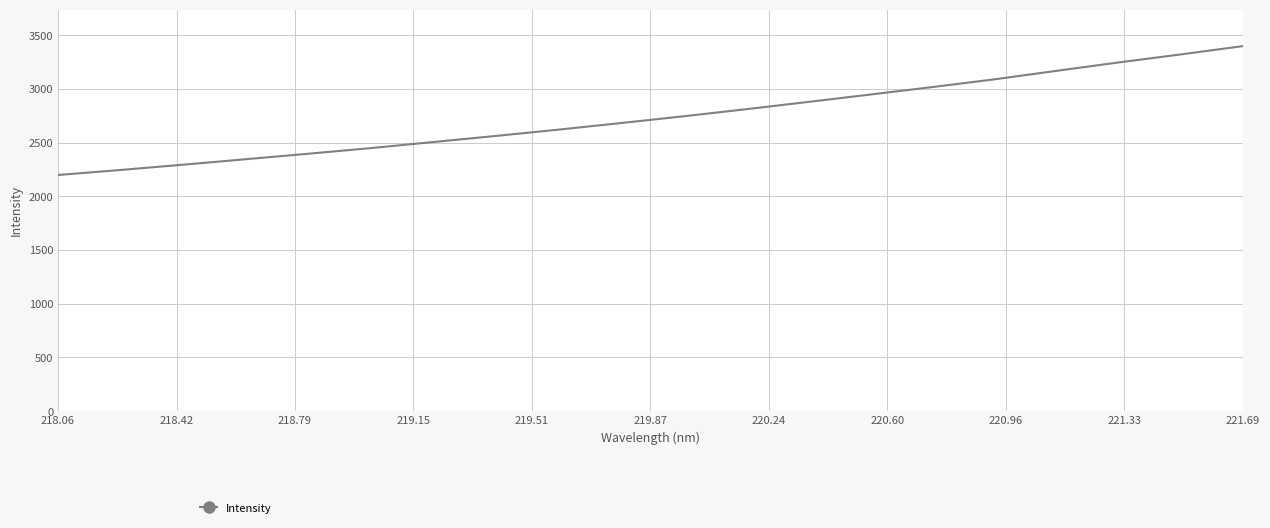

What is the difference between the maximum and minimum values?

1200.2